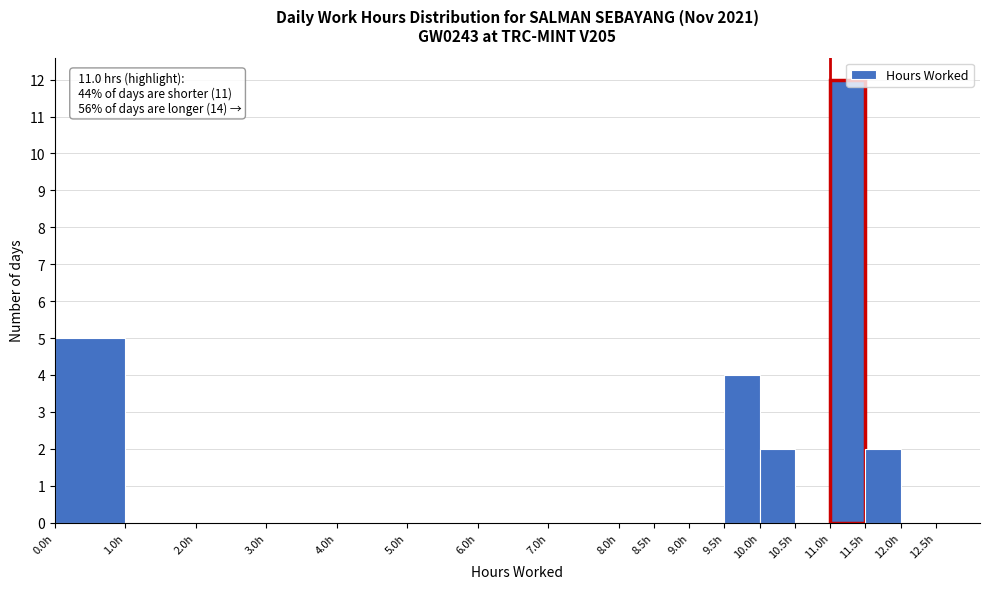

Which range on the x-axis has the tallest bar?

11.0 to 11.5